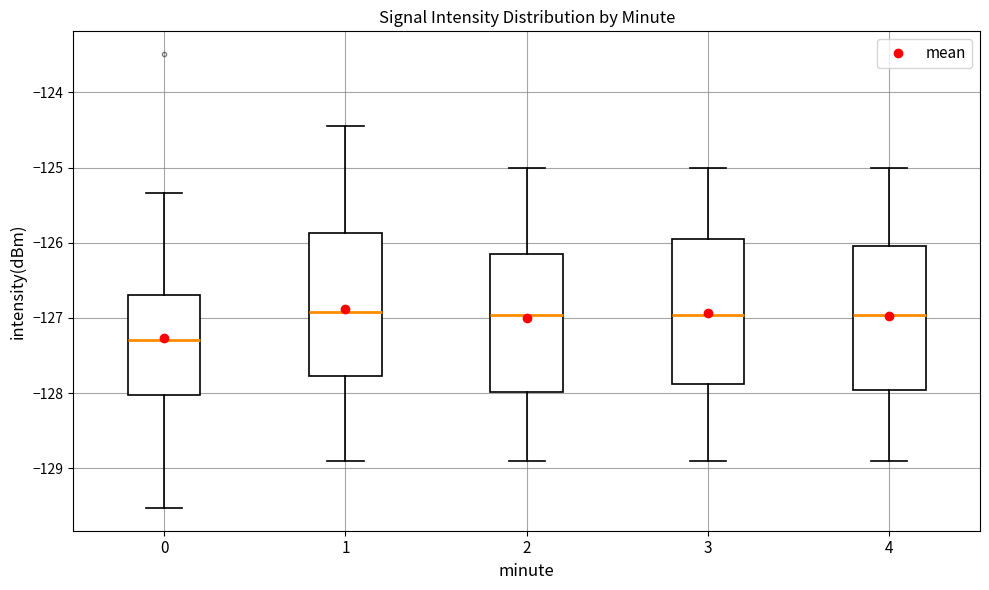

Reading left to right, transcribe this box plot: for each box, give where its median line is, the range the box spans, and where its two whiskers end, as read against the y-axis. The values are not printed on the chart, so give them approximately, as read against the axis.

0: median -127.3, box -128.0 to -126.7, whiskers -129.5 to -125.3
1: median -126.9, box -127.8 to -125.9, whiskers -128.9 to -124.4
2: median -127.0, box -128.0 to -126.2, whiskers -128.9 to -125.0
3: median -127.0, box -127.9 to -126.0, whiskers -128.9 to -125.0
4: median -127.0, box -128.0 to -126.0, whiskers -128.9 to -125.0